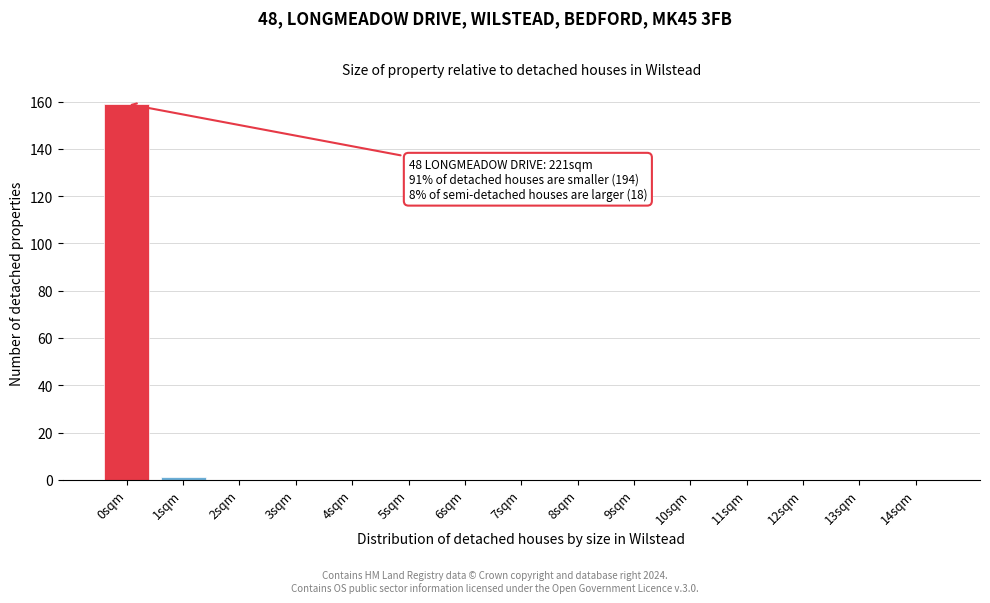

Reading left to right, transcribe all the data shown in this chart.

0sqm=159	1sqm=1	2sqm=0	3sqm=0	4sqm=0	5sqm=0	6sqm=0	7sqm=0	8sqm=0	9sqm=0	10sqm=0	11sqm=0	12sqm=0	13sqm=0	14sqm=0